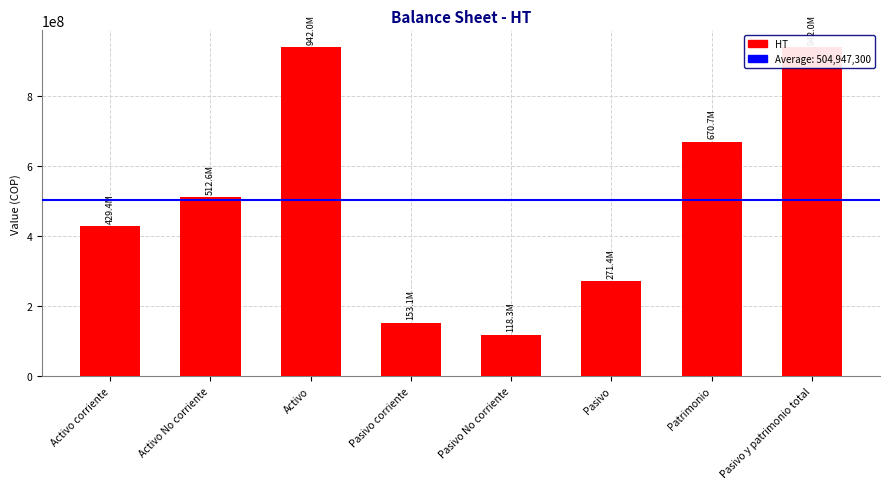

Rank the categories by value from lowest to highest.

Pasivo No corriente, Pasivo corriente, Pasivo, Activo corriente, Activo No corriente, Patrimonio, Activo, Pasivo y patrimonio total